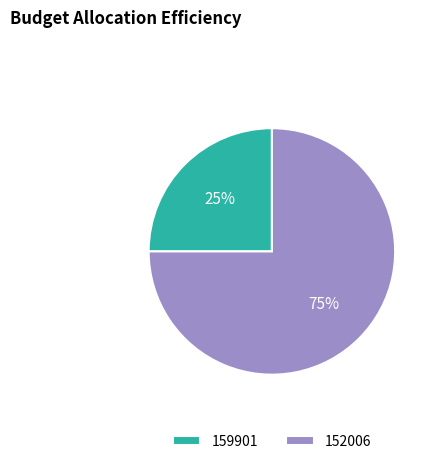

To the nearest percent, what portion does 159901 represent?

25%